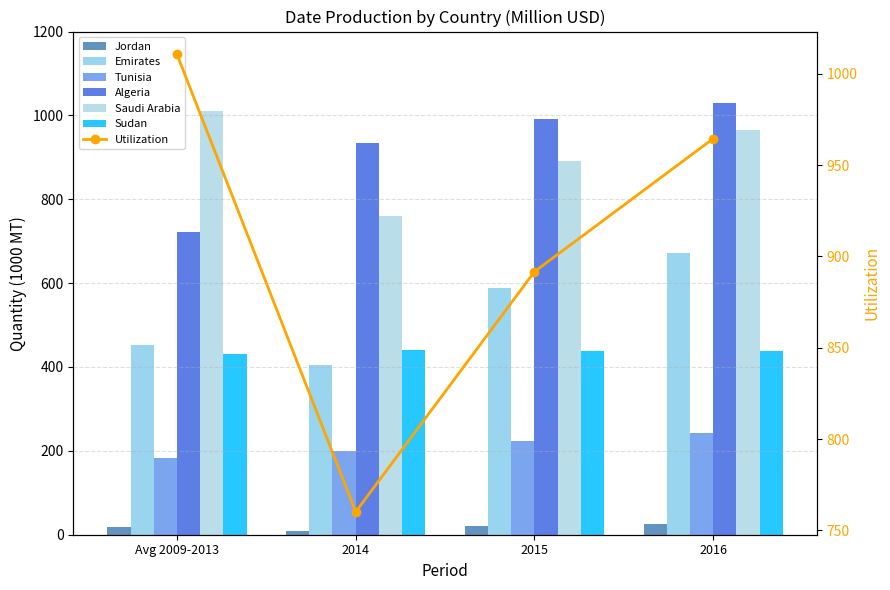

What is the value of the Algeria bar at the 1st from the left?

721.6